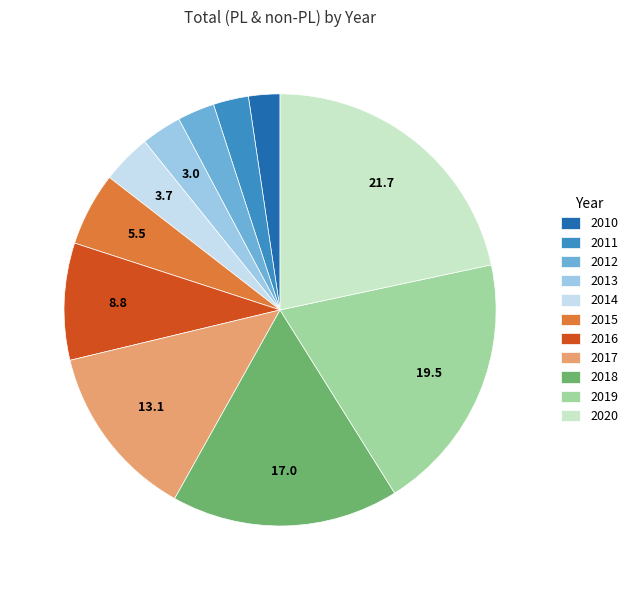

What is the largest slice in the pie chart?

2020